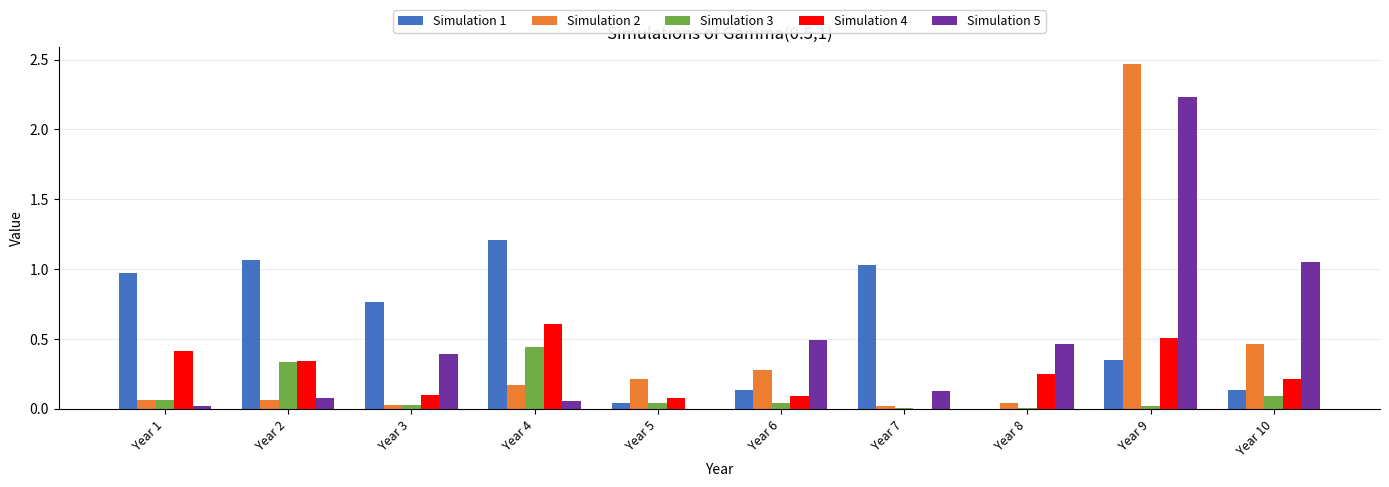

At which category is the sum across all series the highest?

Year 9